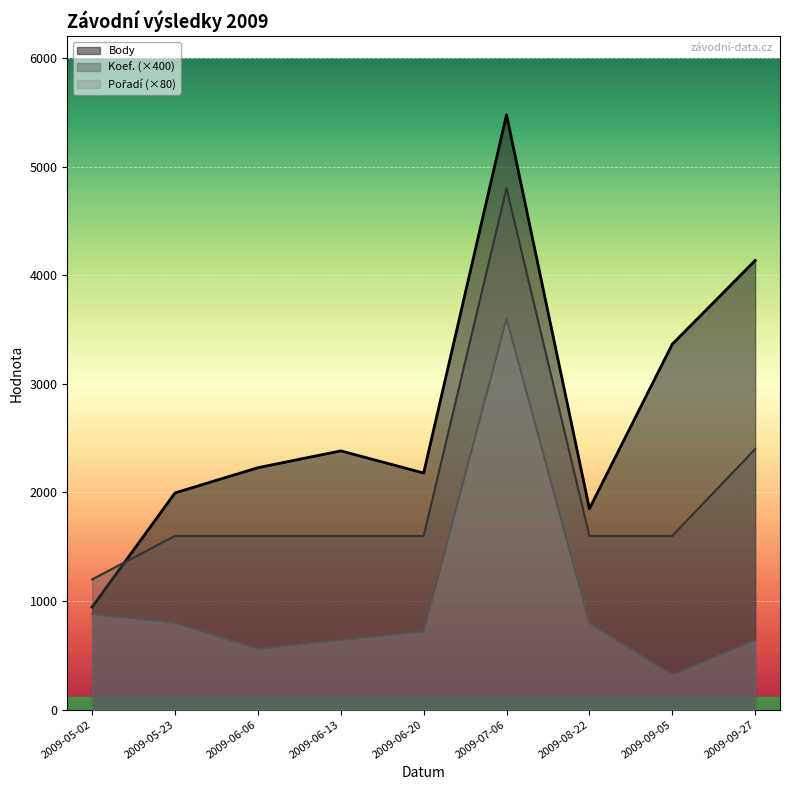

The value of Koef. at 2009-08-22 is 2757. True or false?

False